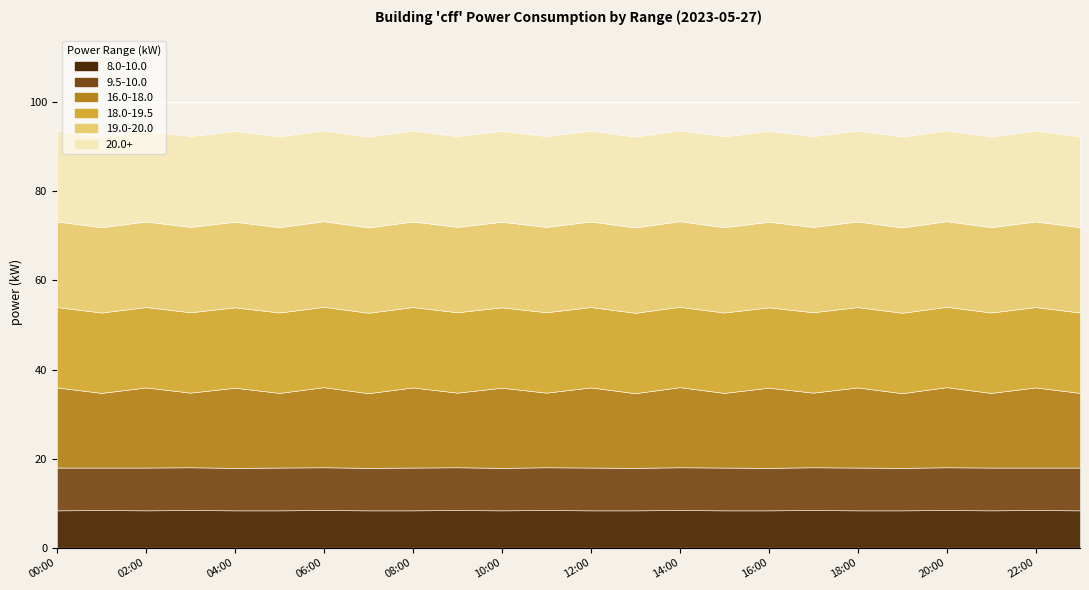

Is the value of 20.0+ at 05:00 greater than the value of 16.0-18.0 at 05:00?

Yes